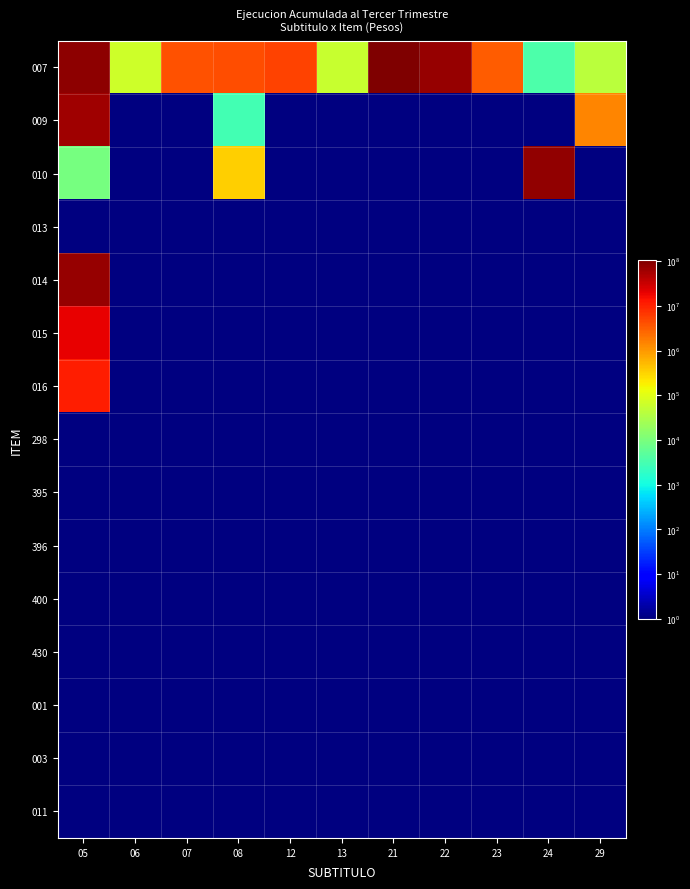

Which series has the largest range (max minus min)?

007